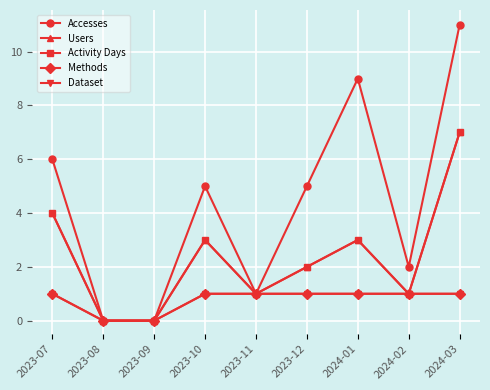

List the series in order of their peak value, lowest first.

Methods, Dataset, Users, Activity Days, Accesses